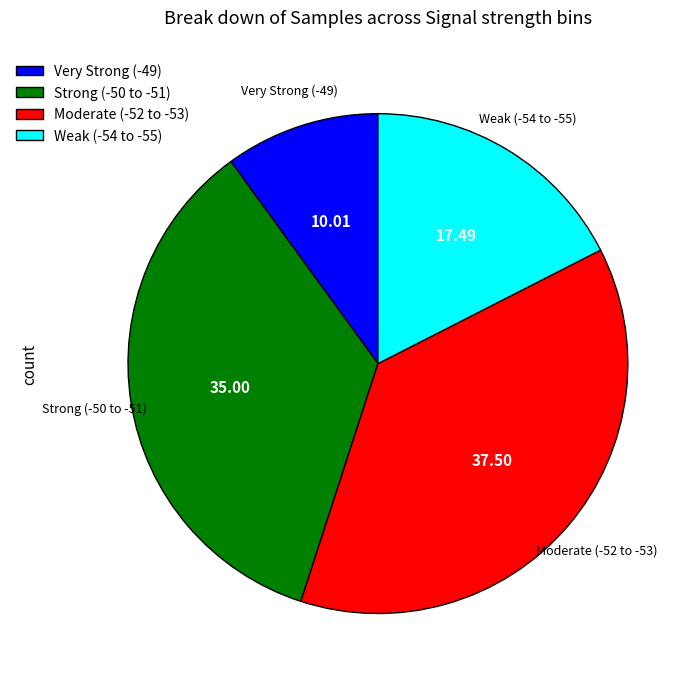

Combined, do Moderate (-52 to -53) and Very Strong (-49) account for over 50%?

No